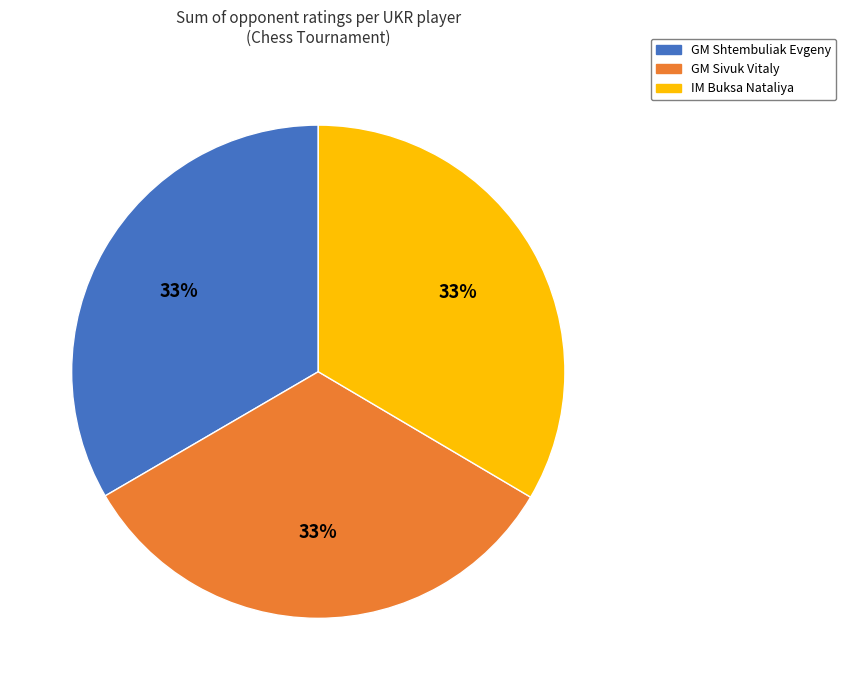

Count the number of slices in the pie.

3